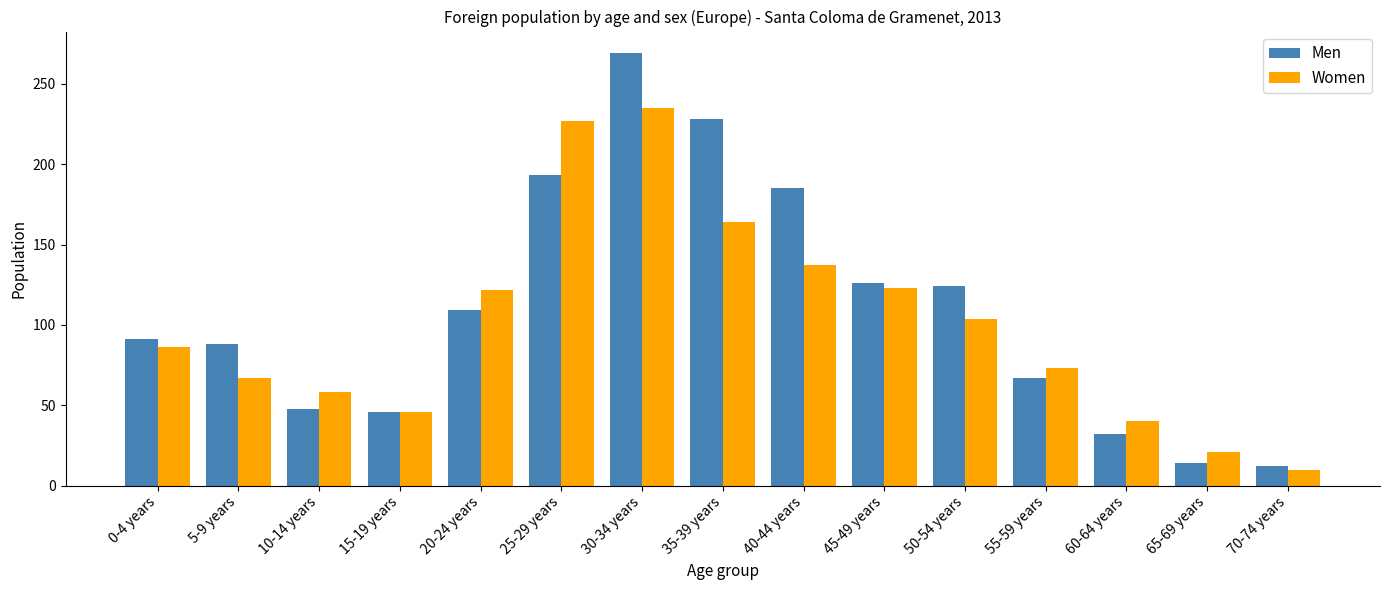

Which series has the largest total across all categories?

Men